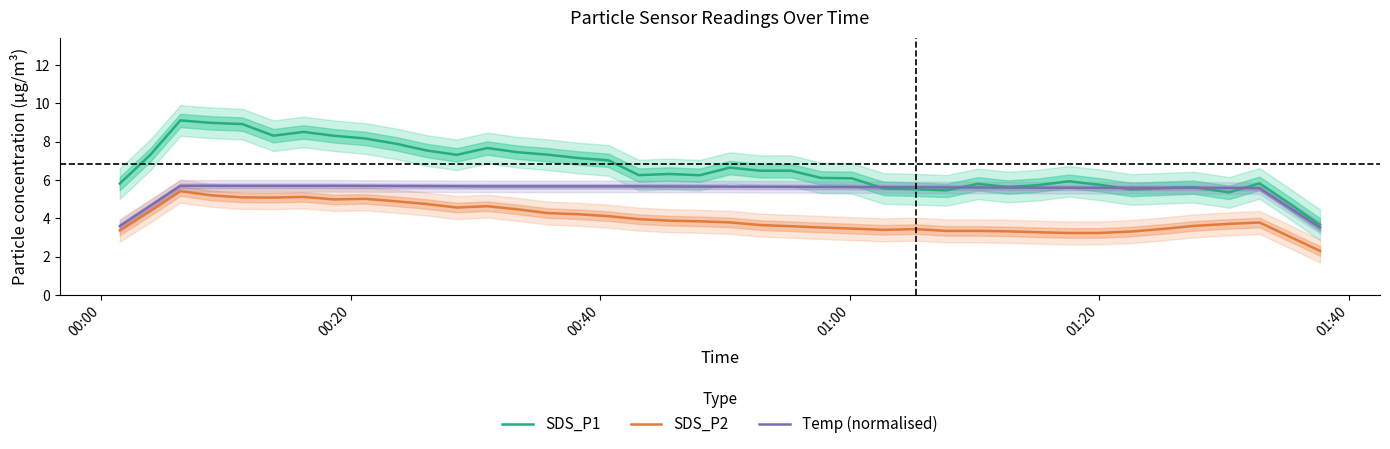

At how many categories does at least one series exceed 8?

7